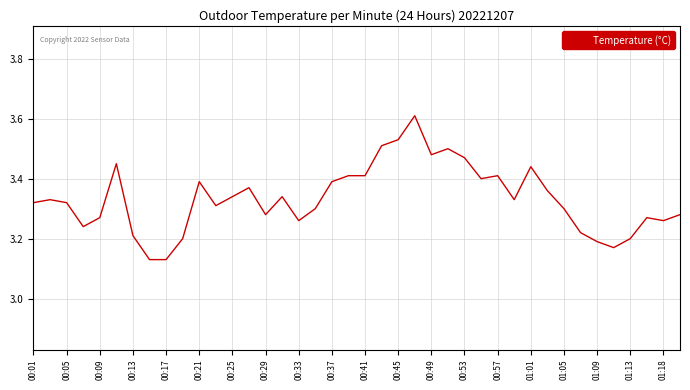

What is the difference between the maximum and minimum values?

0.5